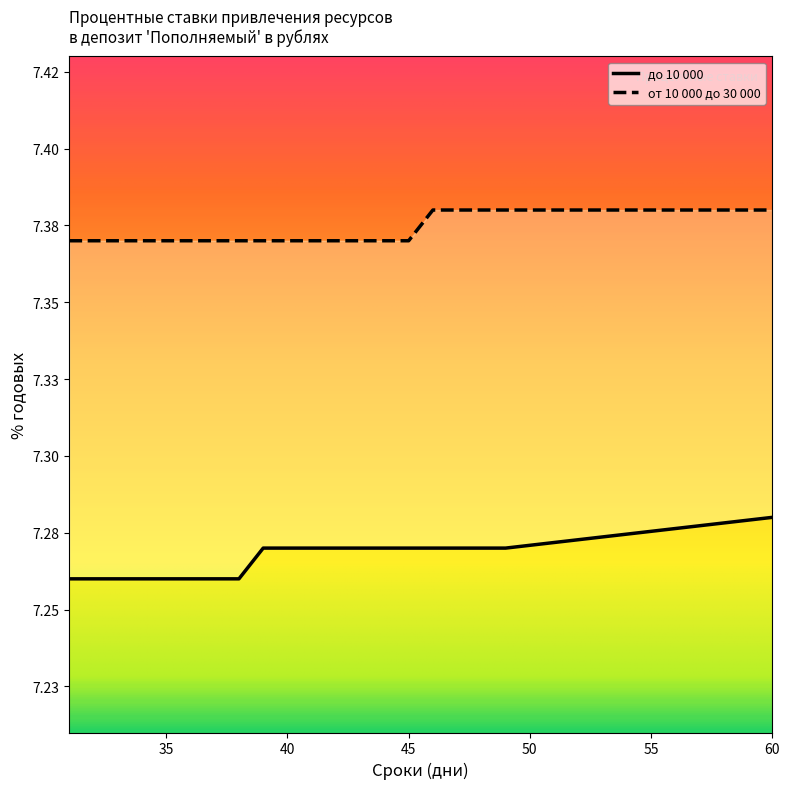

What is the approximate value of до 10 000 at 32?

7.3